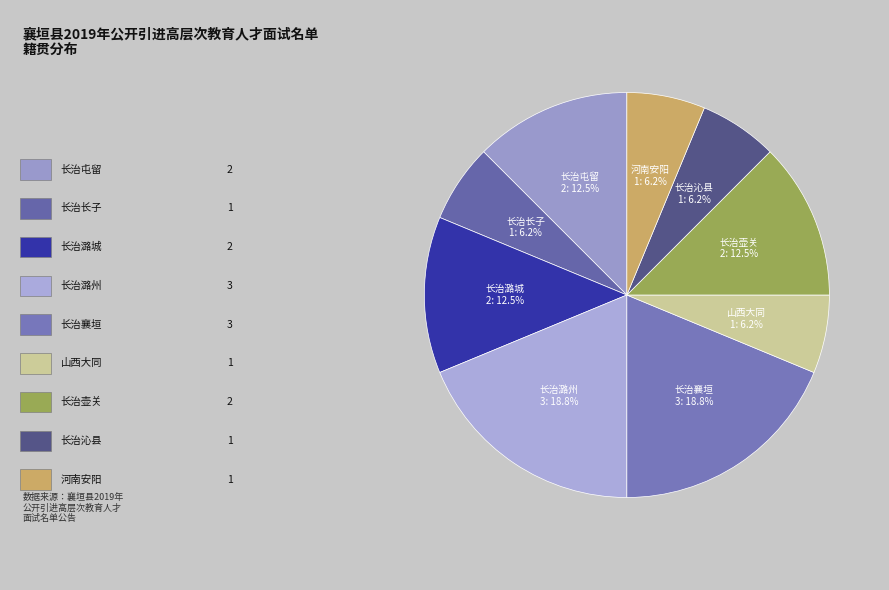

Count the number of slices in the pie.

9